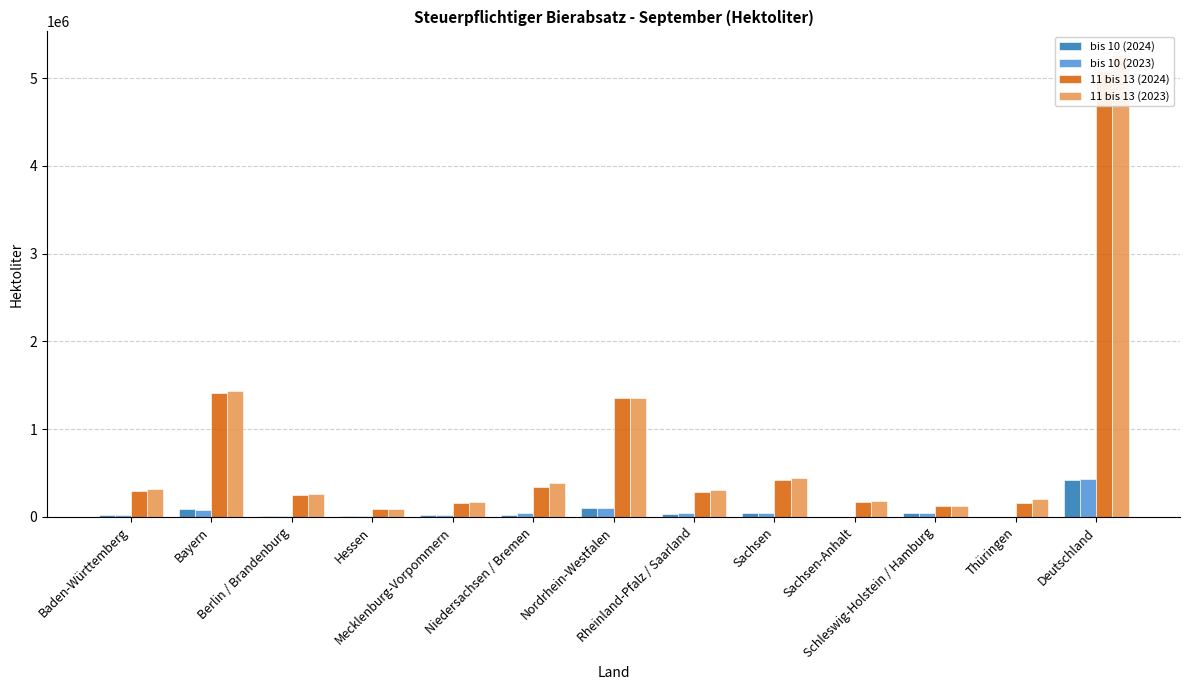

Between Baden-Württemberg and Schleswig-Holstein / Hamburg, which is larger?

Schleswig-Holstein / Hamburg